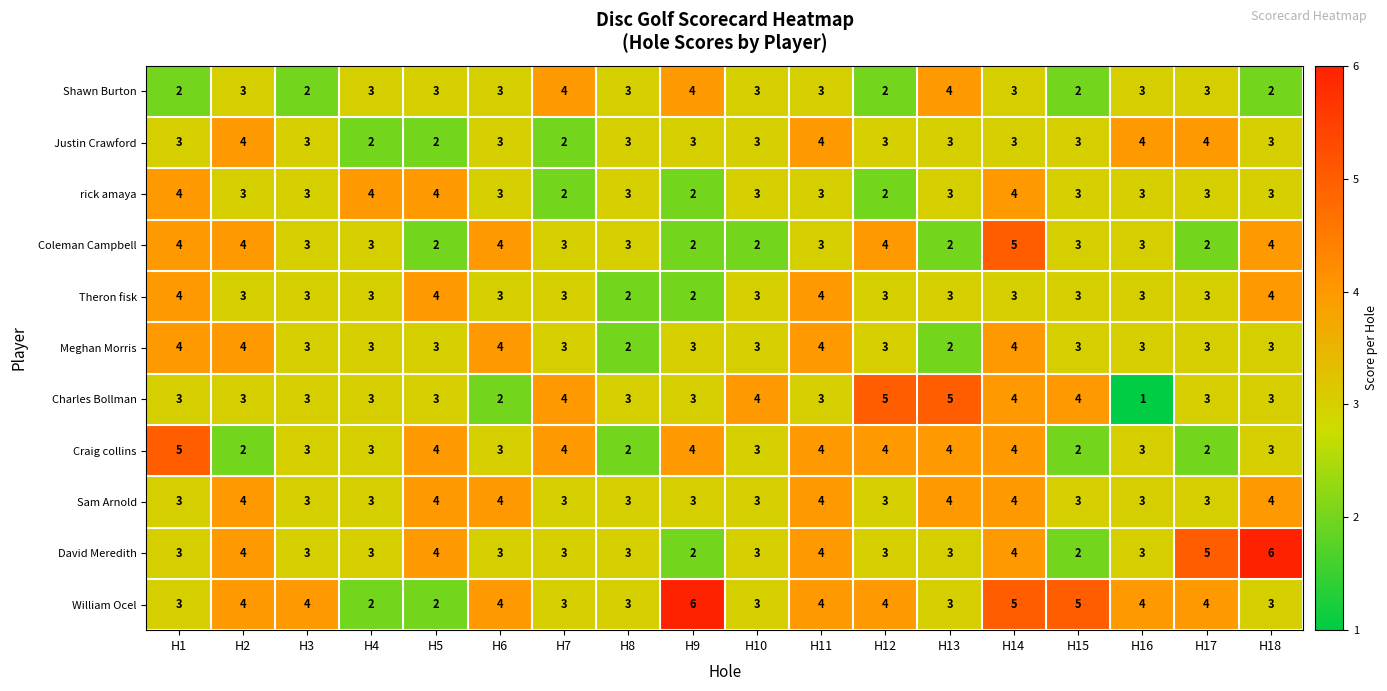

What is the sum of all Justin Crawford values?

55